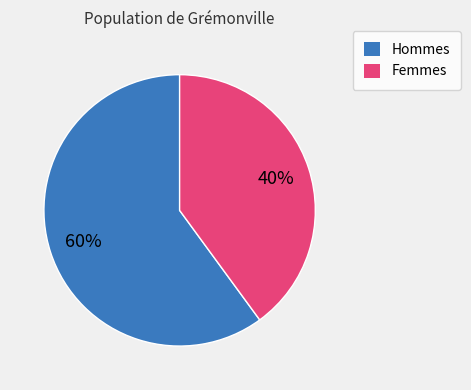

Is there a majority slice in this chart?

Yes